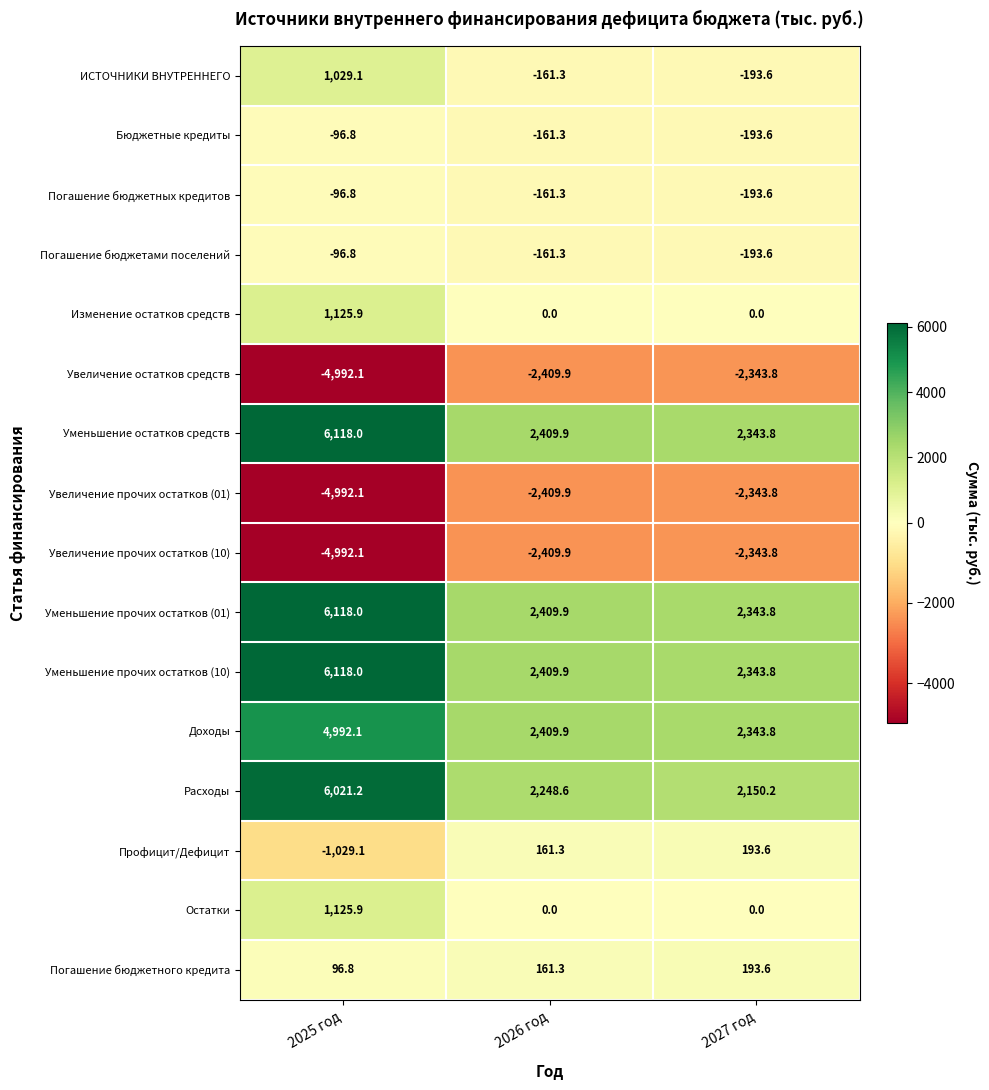

Which label corresponds to the largest value in the chart?

2025 год